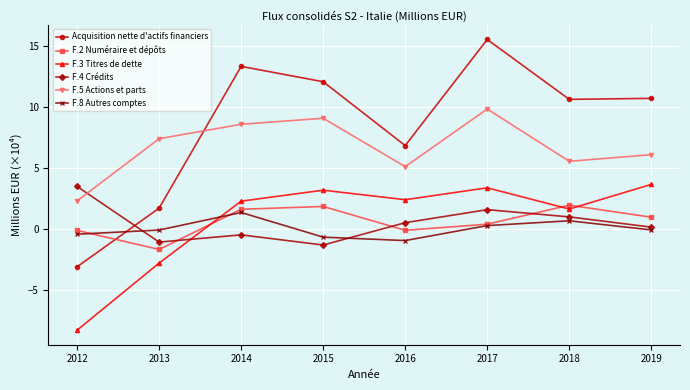

Which series has the largest range (max minus min)?

Acquisition nette d'actifs financiers